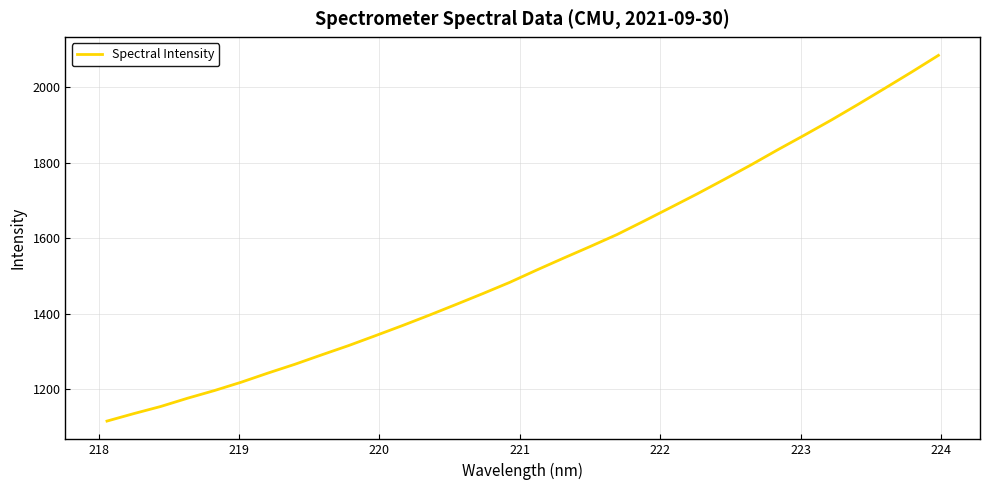

What is the greatest value displayed?

2084.7